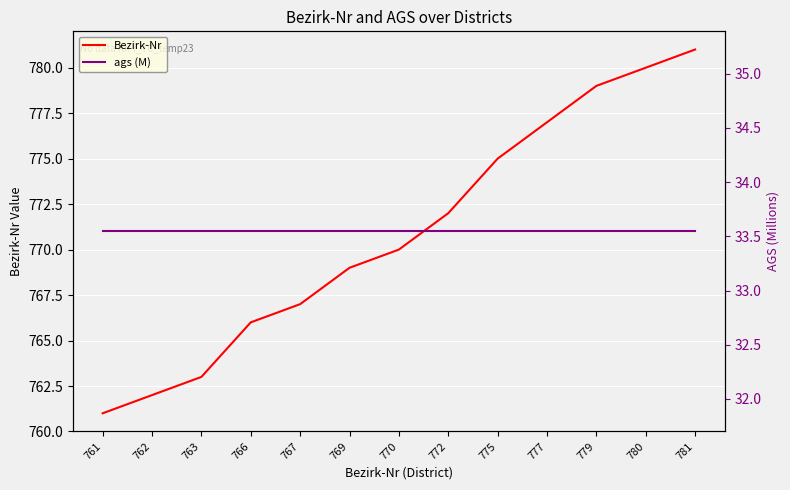

Reading left to right, what are all the values shown in this chart?

Bezirk-Nr: 761=761.0	762=762.0	763=763.0	766=766.0	767=767.0	769=769.0	770=770.0	772=772.0	775=775.0	777=777.0	779=779.0	780=780.0	781=781.0
ags (M): 761=33.5	762=33.5	763=33.5	766=33.5	767=33.5	769=33.5	770=33.5	772=33.5	775=33.5	777=33.5	779=33.5	780=33.5	781=33.5